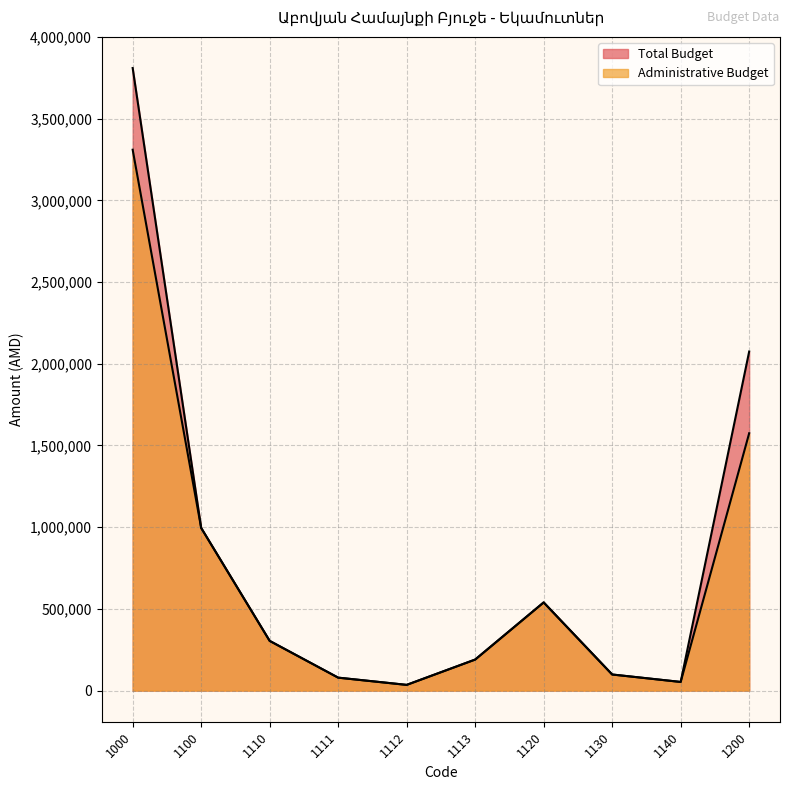

List the labels in order of Total Budget value, smallest first.

1112, 1140, 1111, 1130, 1113, 1110, 1120, 1100, 1200, 1000